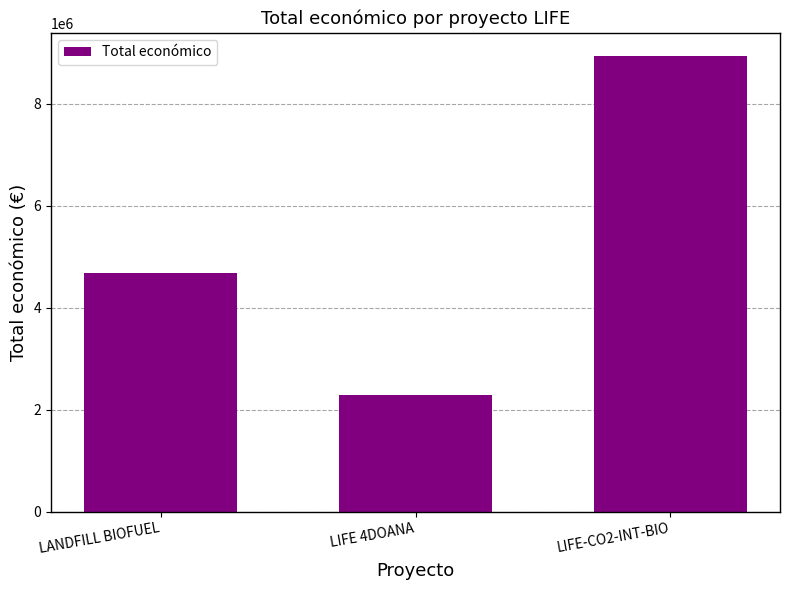

What is the average value?

5305490